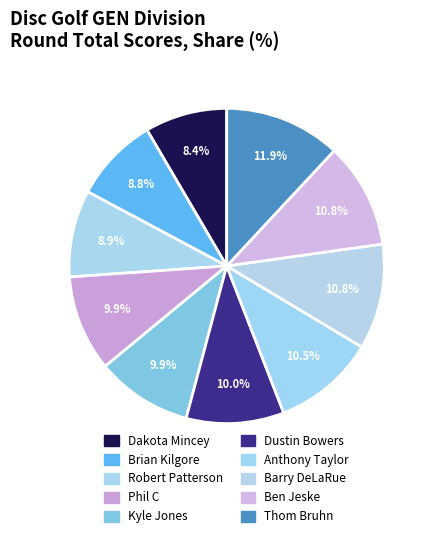

To the nearest percent, what is the combined percentage of Dustin Bowers and Dakota Mincey?

18%